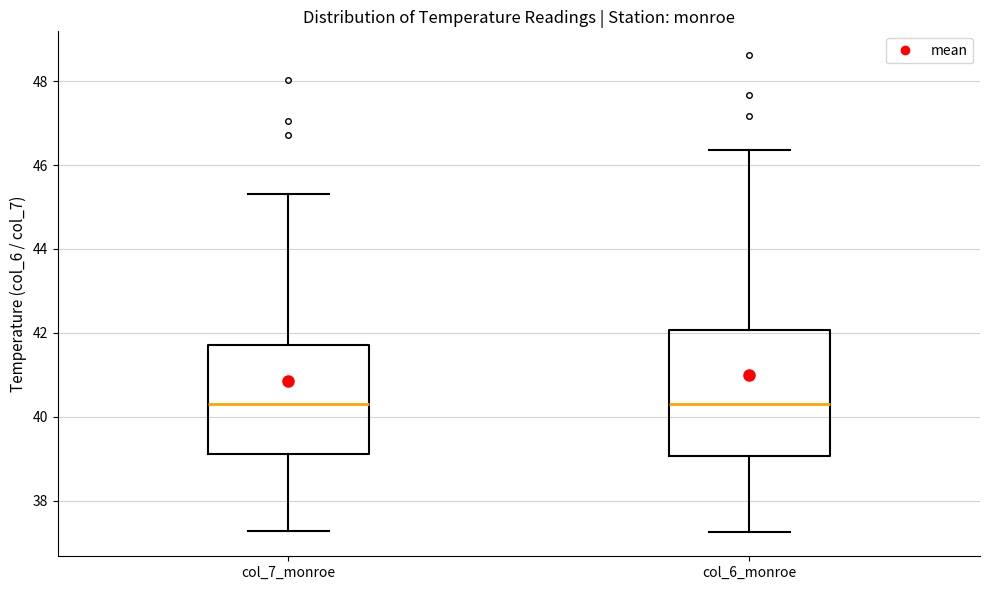

Reading left to right, transcribe this box plot: for each box, give where its median line is, the range the box spans, and where its two whiskers end, as read against the y-axis. The values are not printed on the chart, so give them approximately, as read against the axis.

col_7_monroe: median 40.4, box 39.2 to 41.8, whiskers 37.2 to 45.4
col_6_monroe: median 40.4, box 39.0 to 42.0, whiskers 37.2 to 46.4